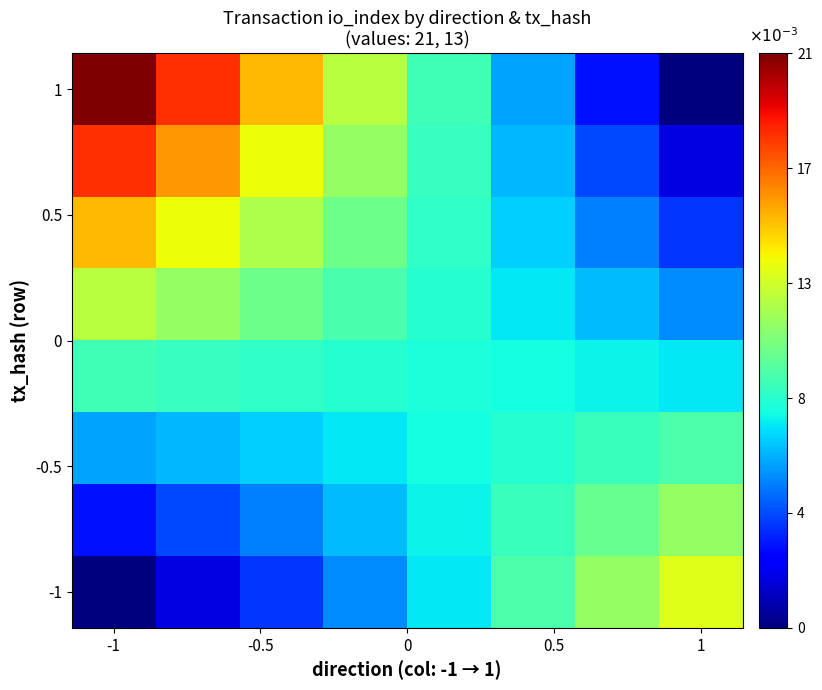

How many data points does each series have?

8